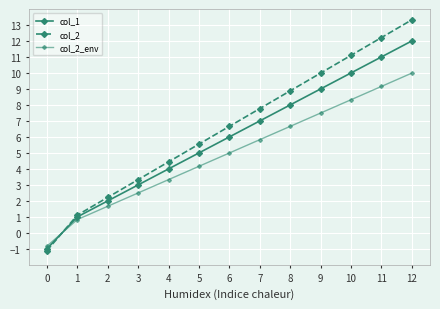

How many distinct data groups are displayed?

3